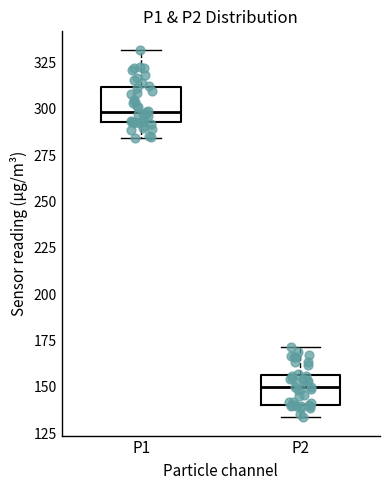

Where does the median line of the box for P2 sit on the y-axis? The values are not printed on the chart, so give them approximately, as read against the axis.

150